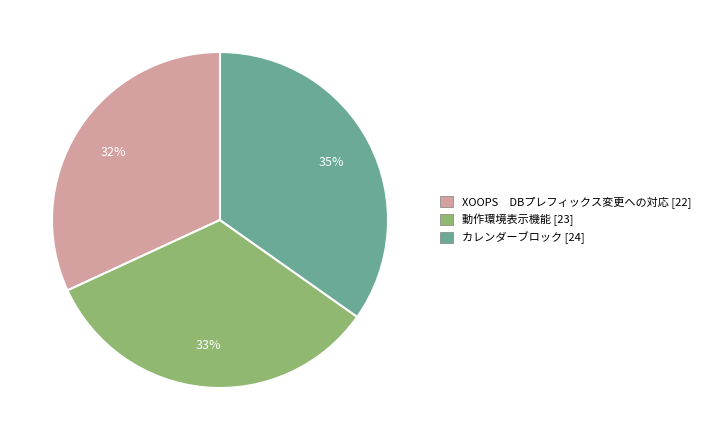

Which has a higher value, 動作環境表示機能 or カレンダーブロック?

カレンダーブロック